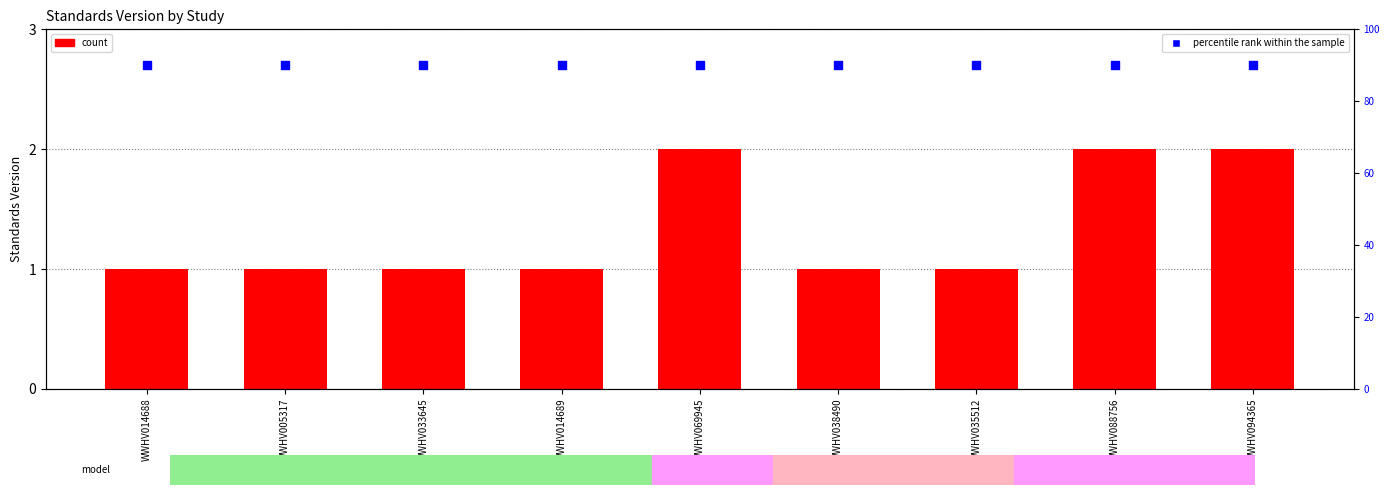

Which series reaches the maximum Y coordinate?

percentile rank within the sample